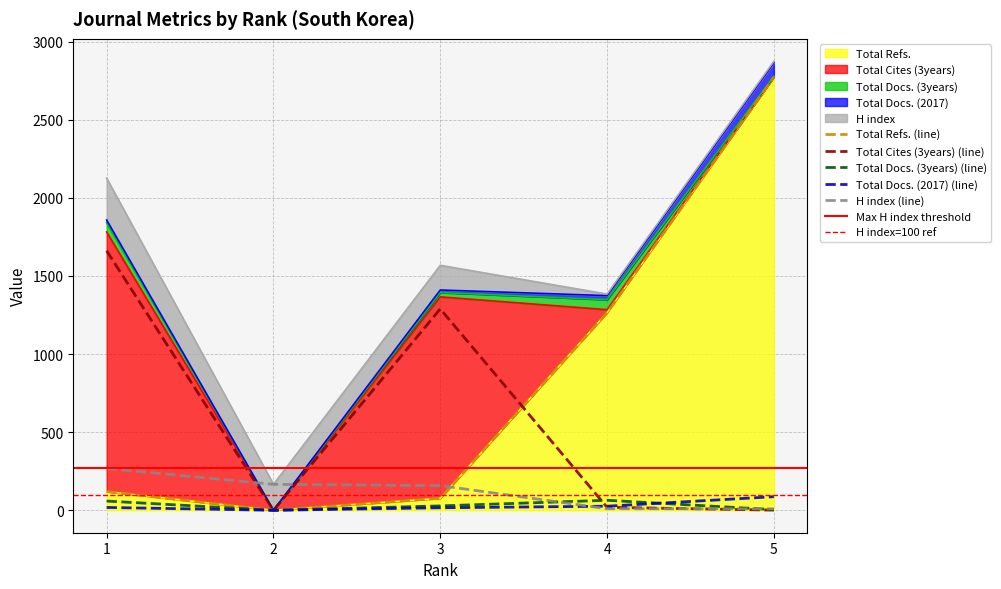

Rank the series by their maximum value, from highest to lowest.

Total Refs., Total Cites (3years), H index, Total Docs. (2017), Total Docs. (3years)